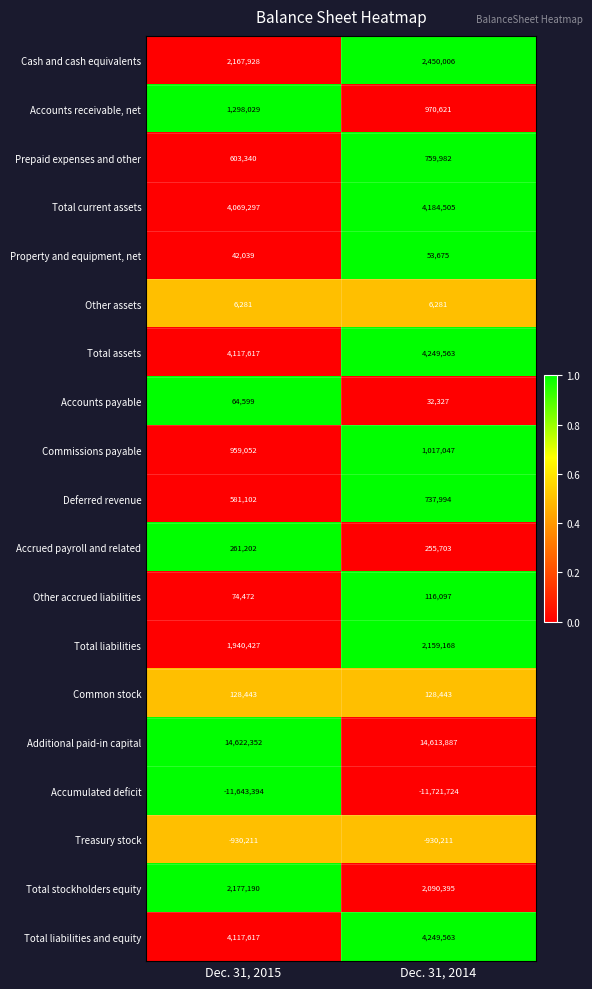

The value of Treasury stock at Dec. 31, 2014 is -365225. True or false?

False